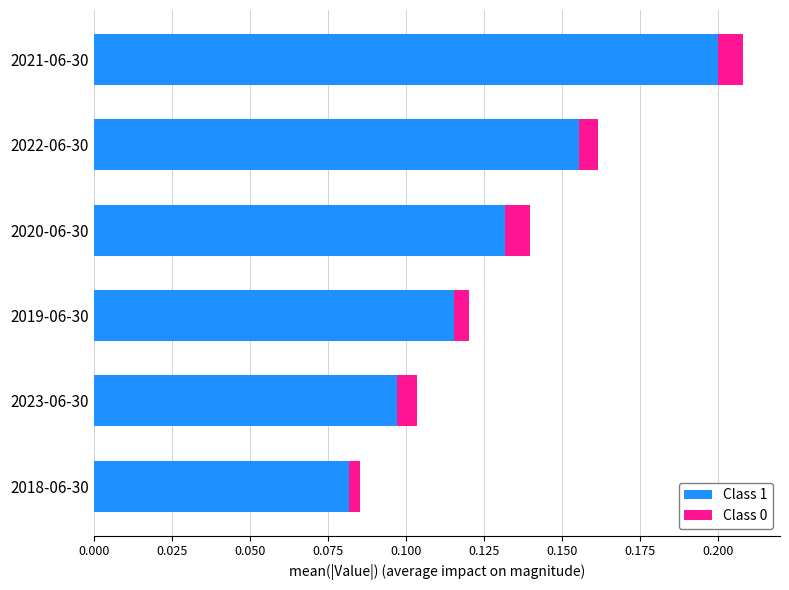

Is it true that Class 1 equals 0.2 at 2022-06-30?

True